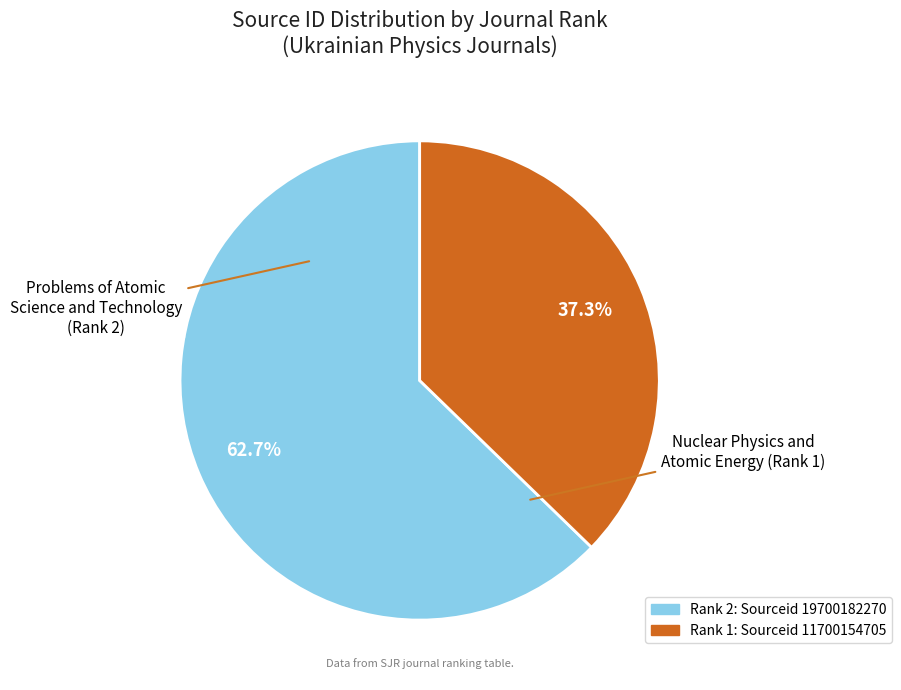

Does any single category account for the majority?

Yes